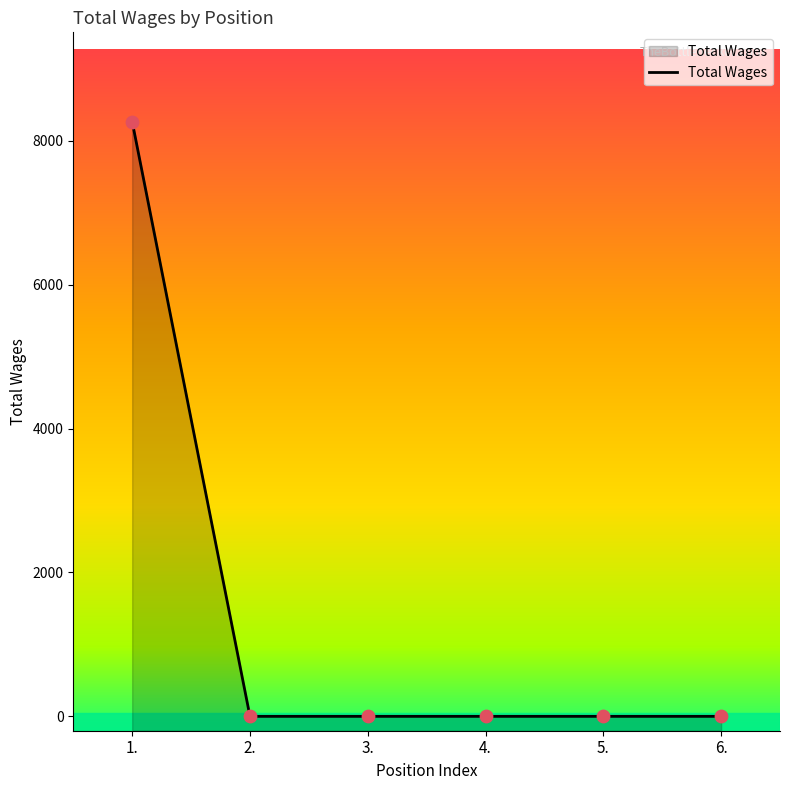

Which has a higher value, 2. or 5.?

2.